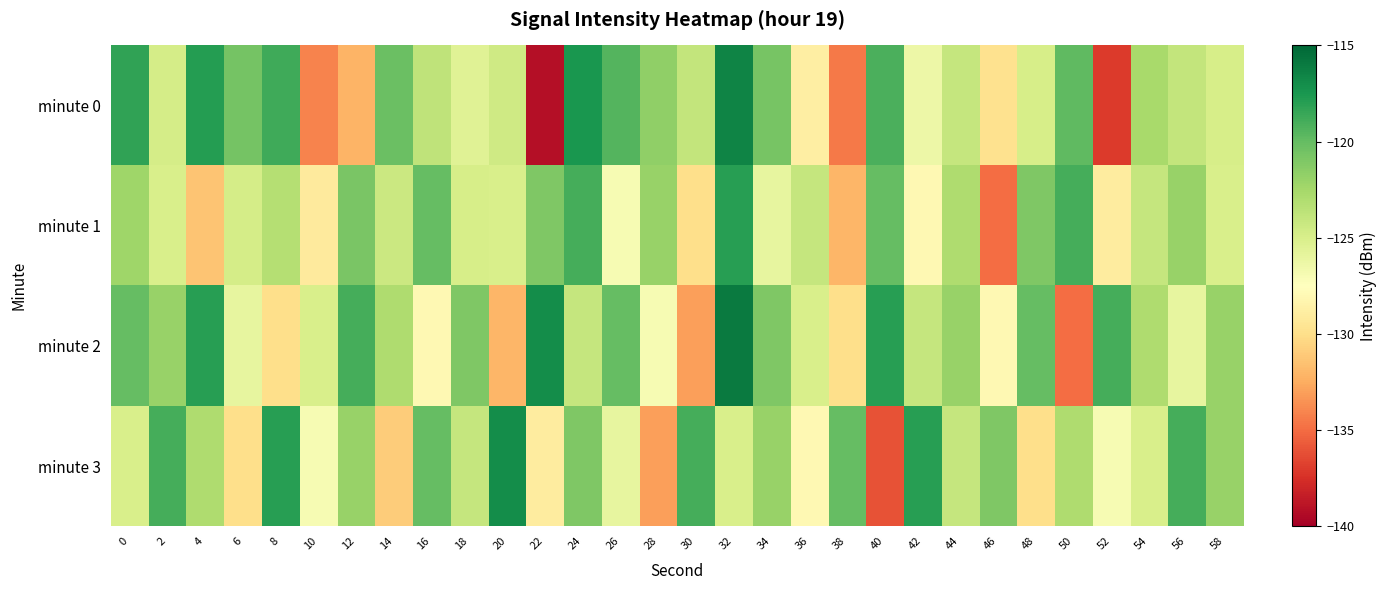

Between 14 and 54, which series saw the biggest shift?

minute 3